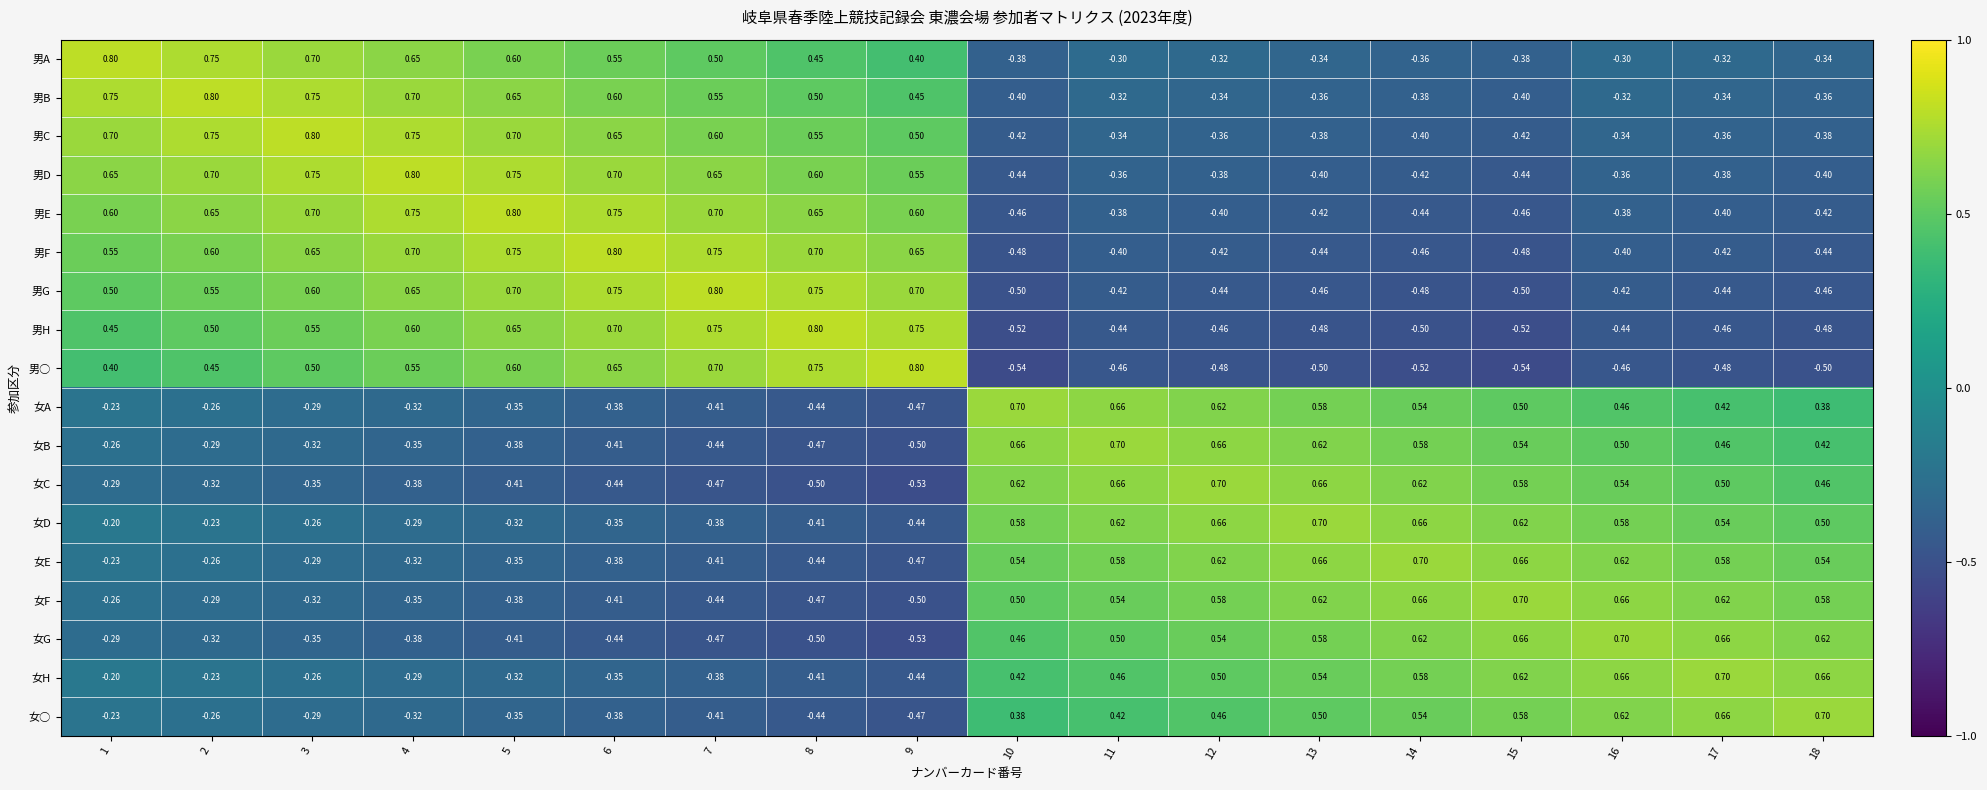

Is the value of 男B at 6 greater than the value of 女C at 11?

No